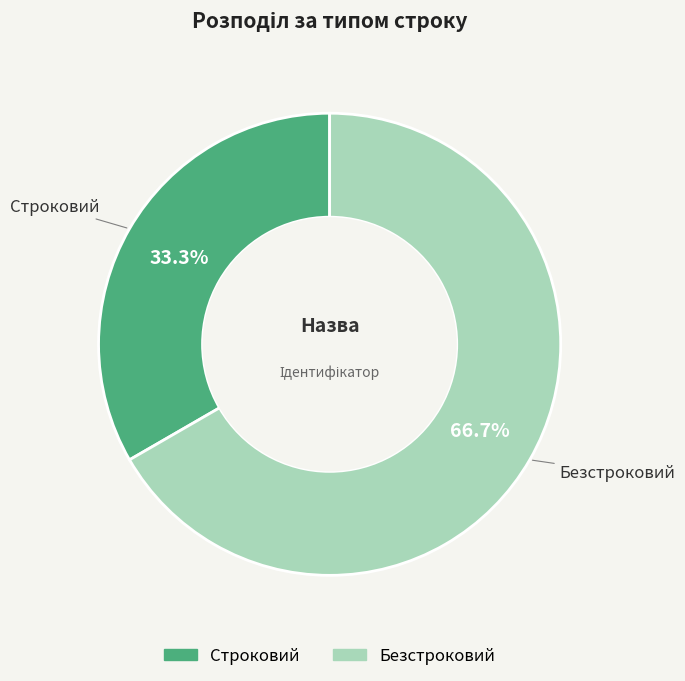

To the nearest percent, what percentage of the pie is Безстроковий?

67%